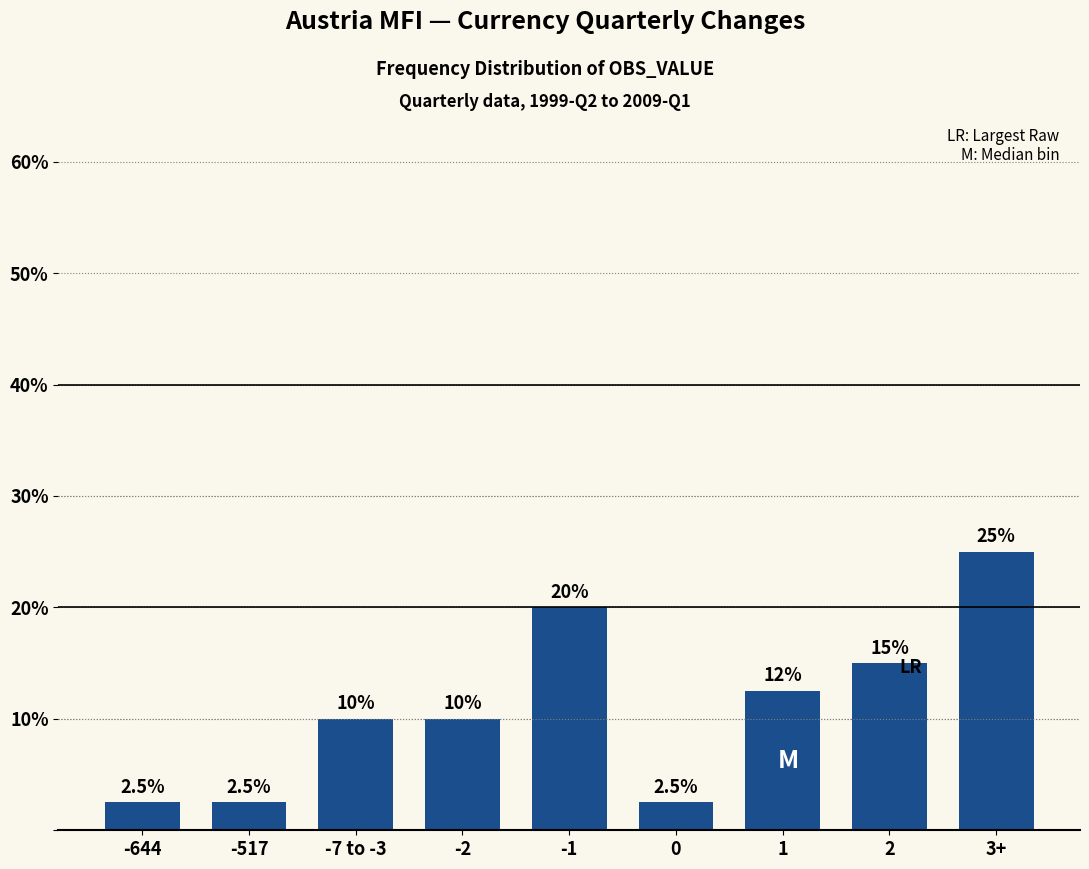

Reading left to right, list all the values displayed in this chart.

-644=2.5	-517=2.5	-7 to -3=10.0	-2=10.0	-1=20.0	0=2.5	1=12.5	2=15.0	3+=25.0